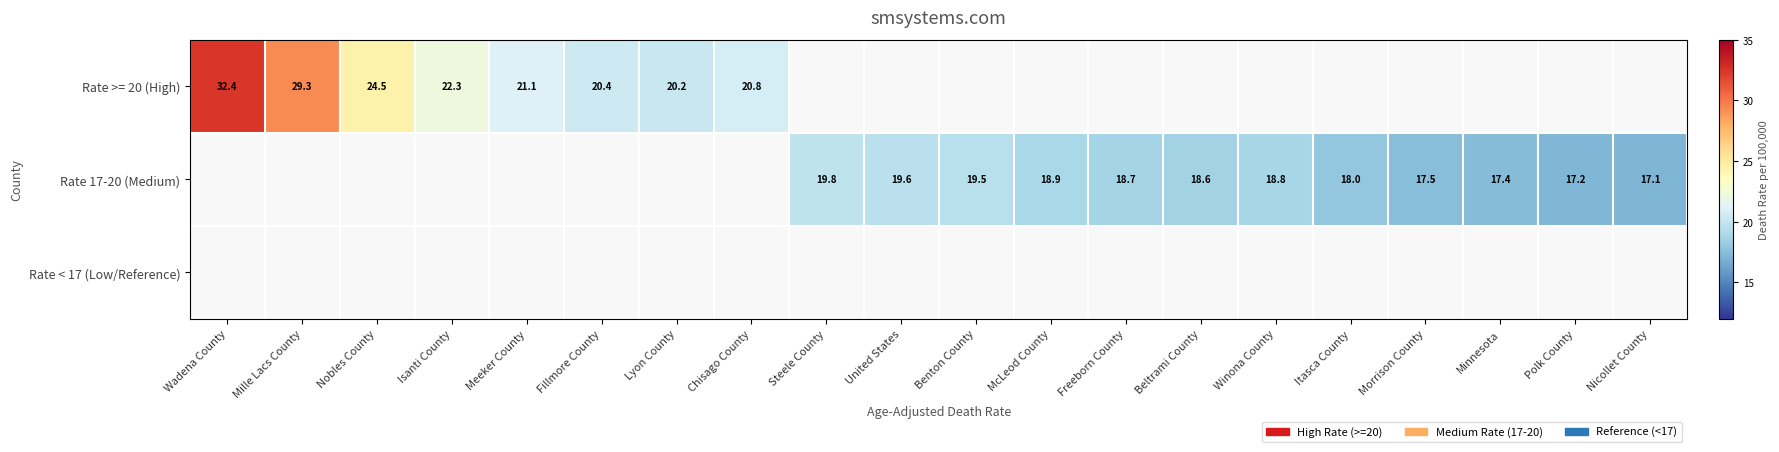

The value of Rate >= 20 (High) at Meeker County is 34.2. True or false?

False